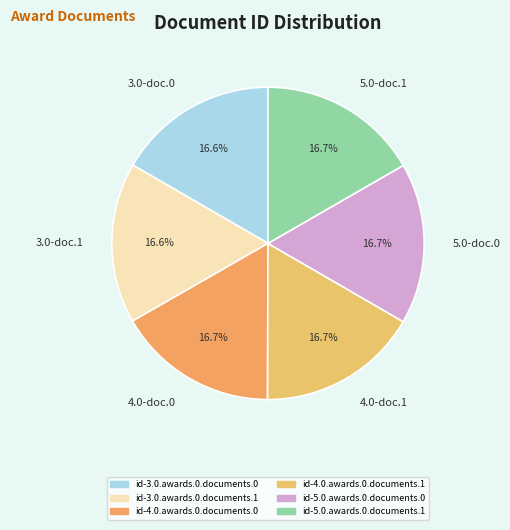

Combined, do 4.0-doc.1 and 4.0-doc.0 account for over 50%?

No